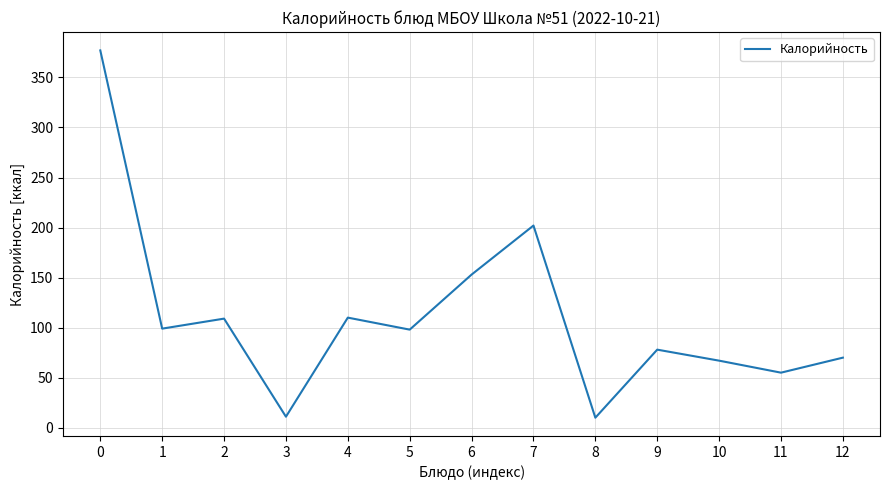

What is the greatest value displayed?

377